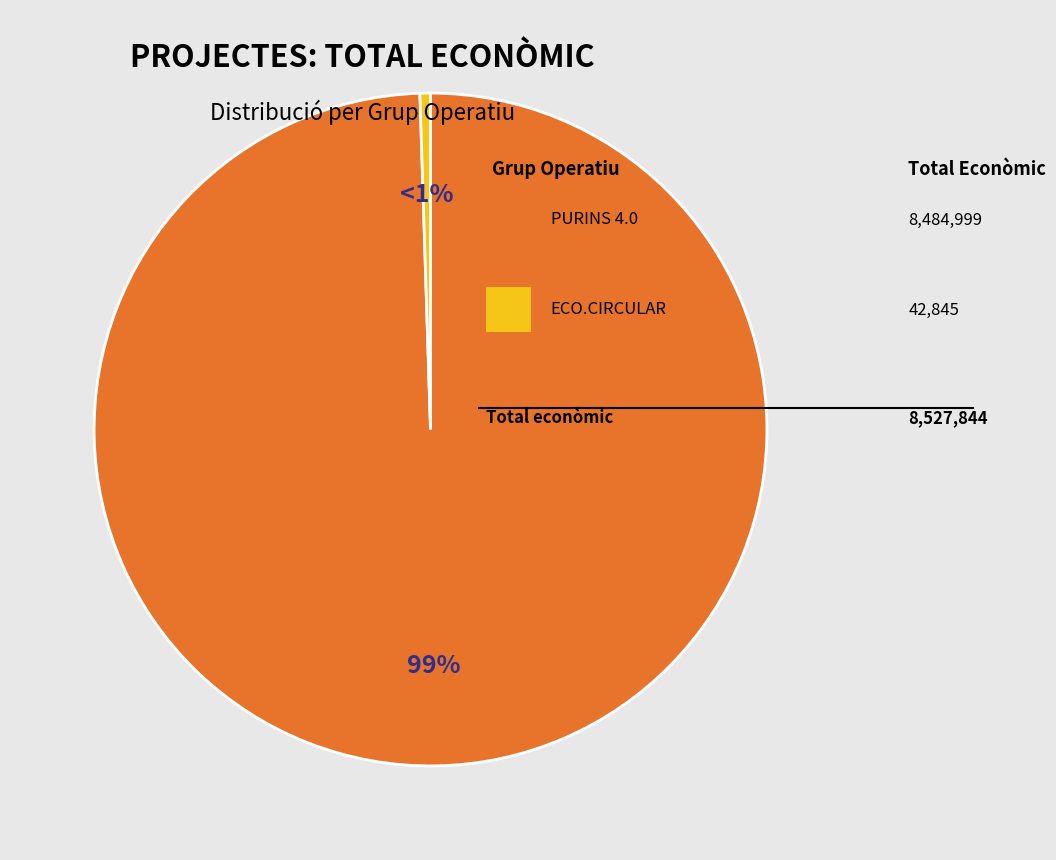

Is there a majority slice in this chart?

Yes